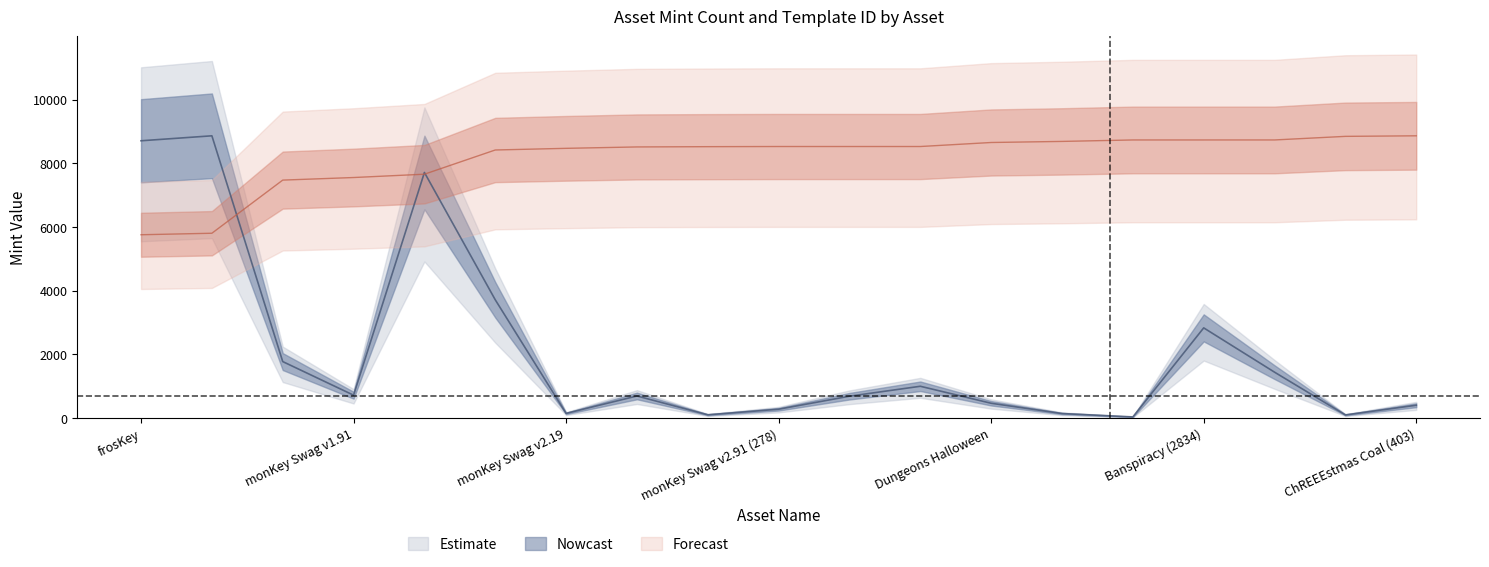

How many data points in template_id are above 8532?

10